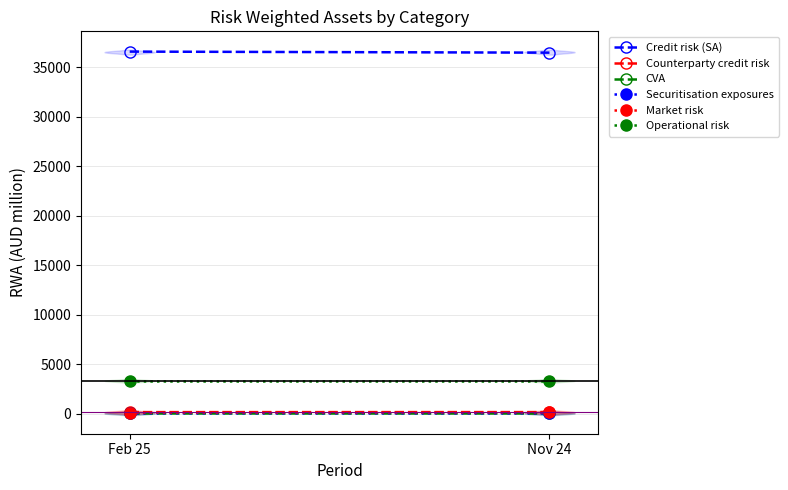

Reading left to right, what are all the values shown in this chart?

Credit risk (SA): Feb 25=36602	Nov 24=36496
Counterparty credit risk: Feb 25=147	Nov 24=149
CVA: Feb 25=12	Nov 24=12
Securitisation exposures: Feb 25=32	Nov 24=33
Market risk: Feb 25=103	Nov 24=129
Operational risk: Feb 25=3316	Nov 24=3316